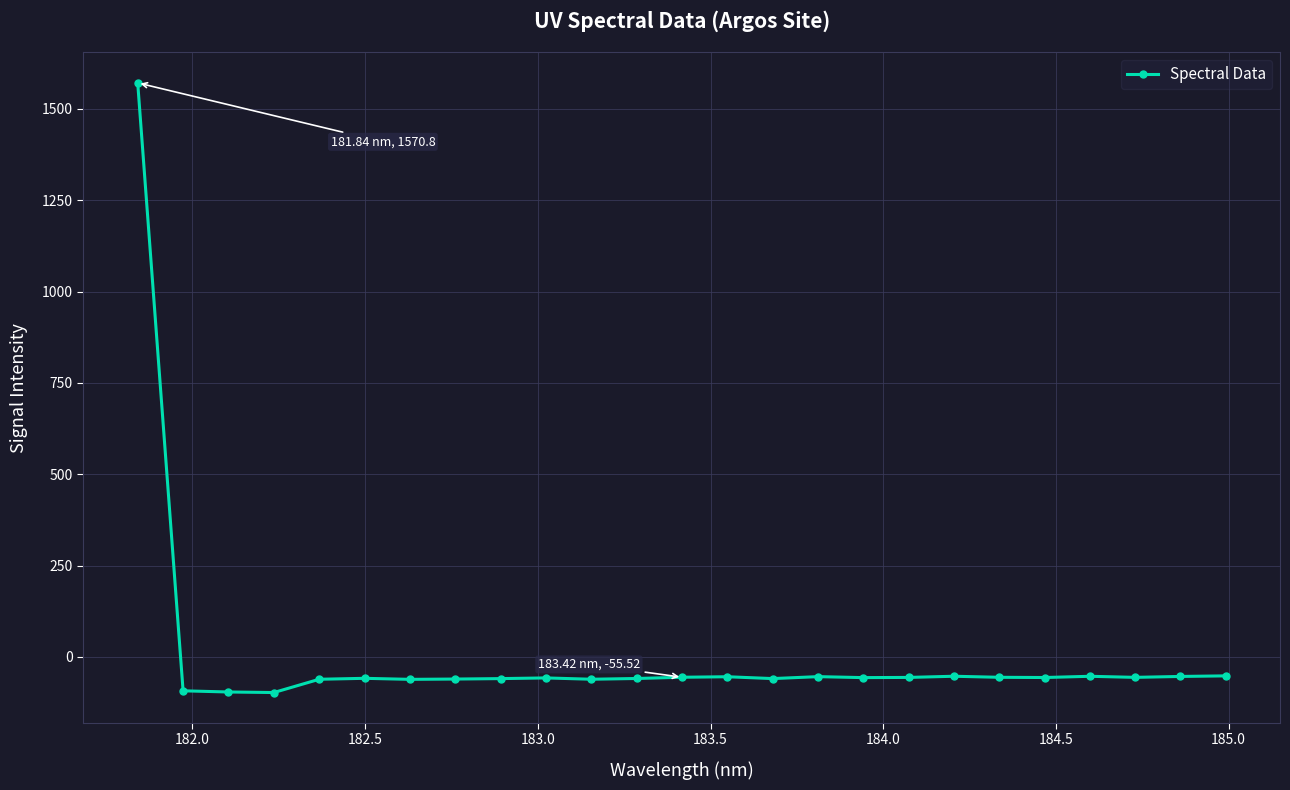

Count the number of values greater than -56.

11